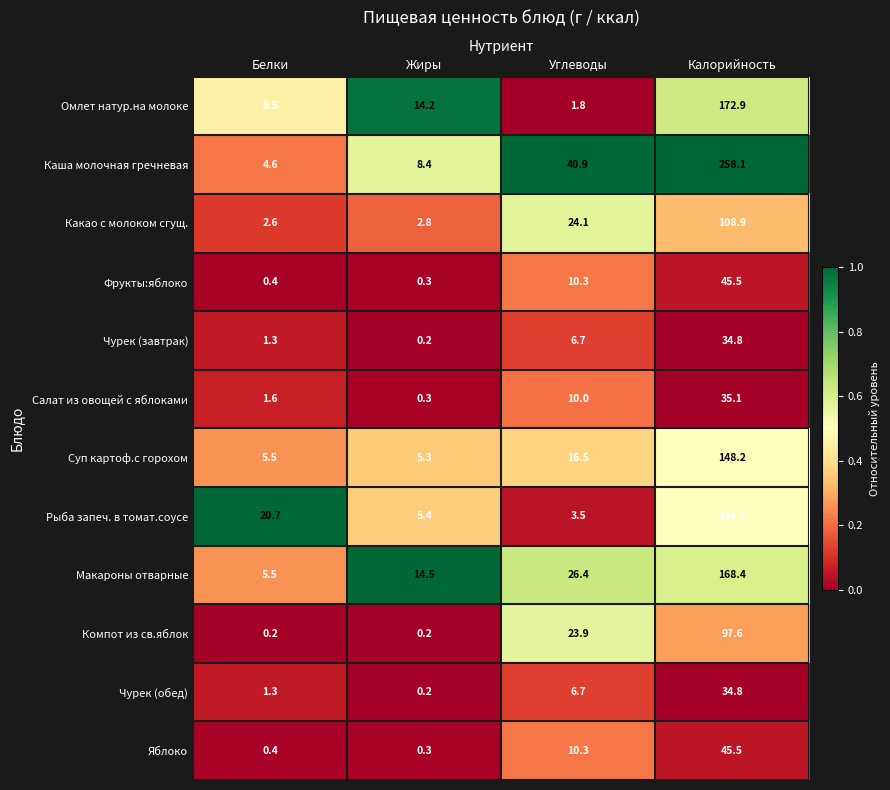

Which series has the largest total across all categories?

Каша молочная гречневая